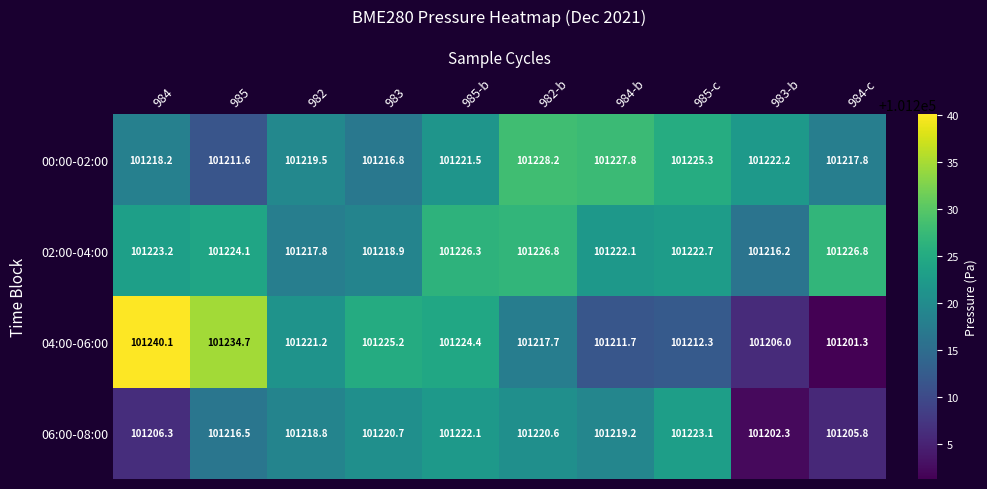

Where is 04:00-06:00 nearest to the value 101220?

982